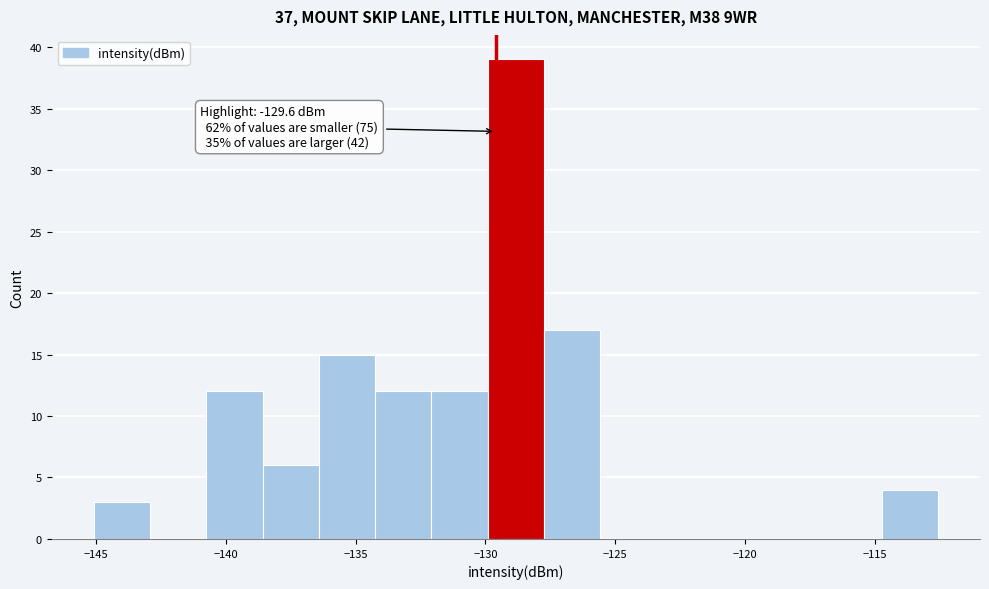

Which range on the x-axis has the tallest bar?

-130.0 to -127.5